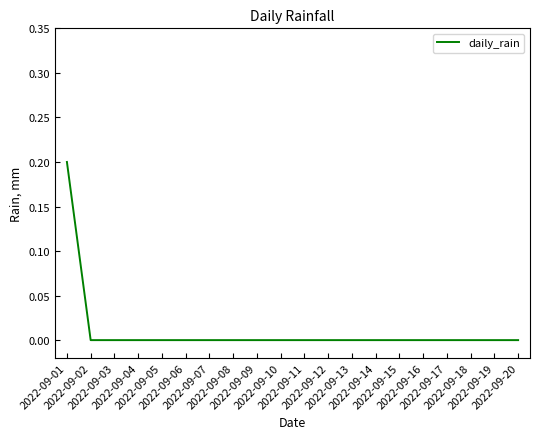

Is it true that the value at 2022-09-20 is 0.1?

False